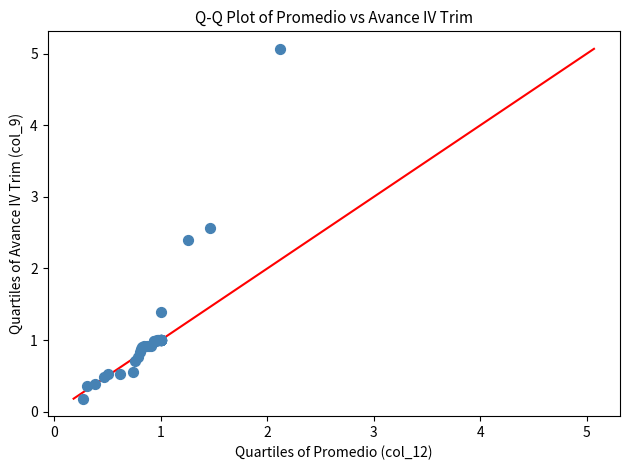

What Y value in the scatter plot is closest to 2?

2.4